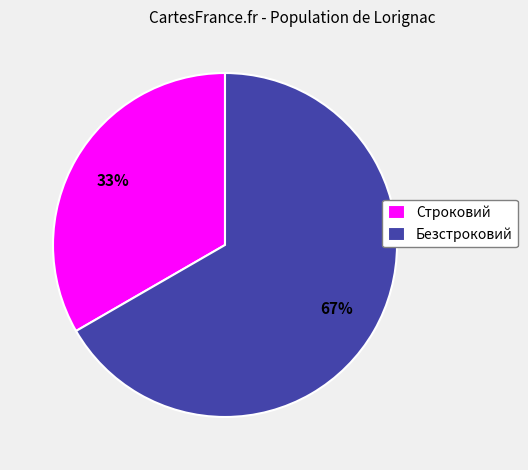

To the nearest percent, what is the combined percentage of Безстроковий and Строковий?

100%